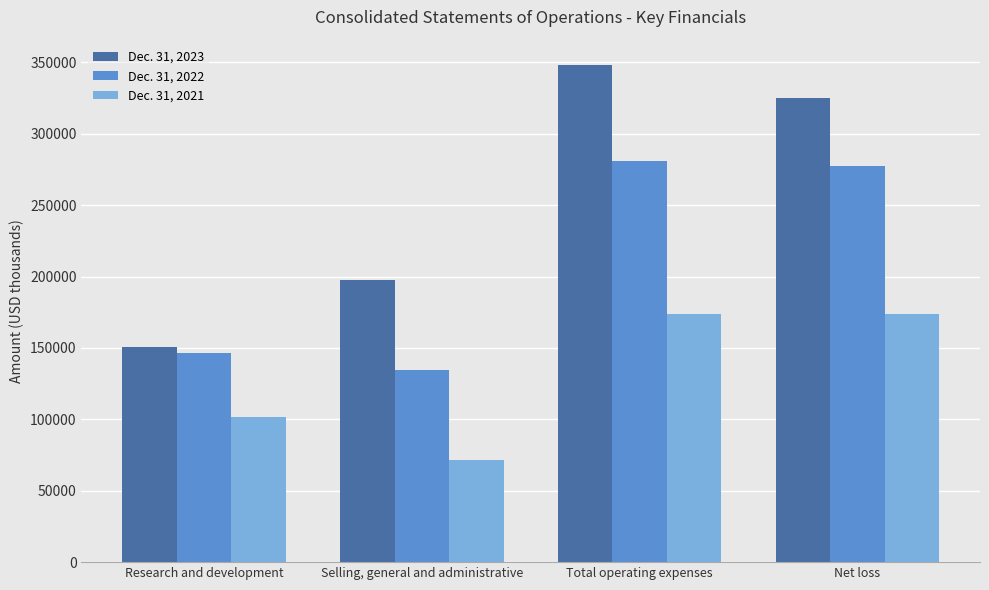

Rank the series by their maximum value, from highest to lowest.

Dec. 31, 2023, Dec. 31, 2022, Dec. 31, 2021